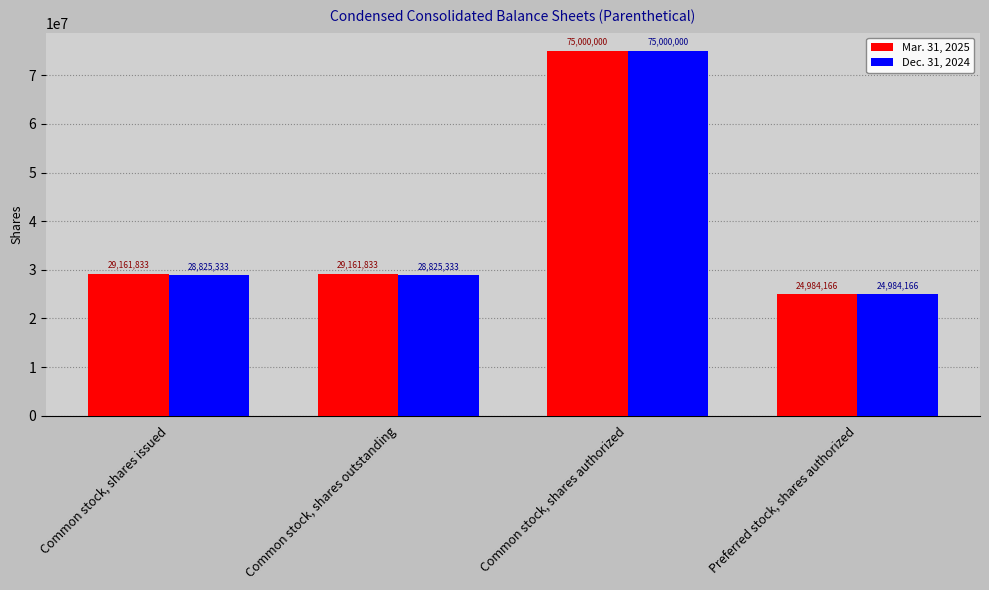

The Dec. 31, 2024 series shows 28825333 at Common stock, shares outstanding. True or false?

True